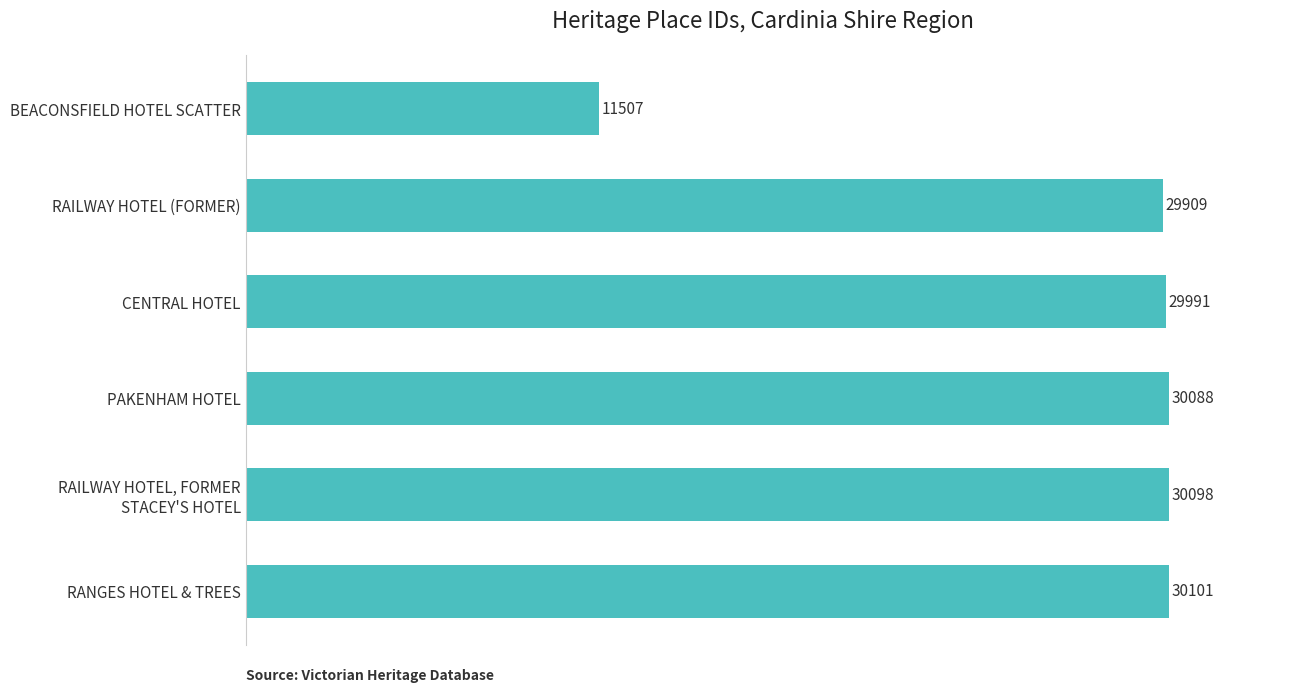

Is it true that the value at BEACONSFIELD HOTEL SCATTER is 11507?

True